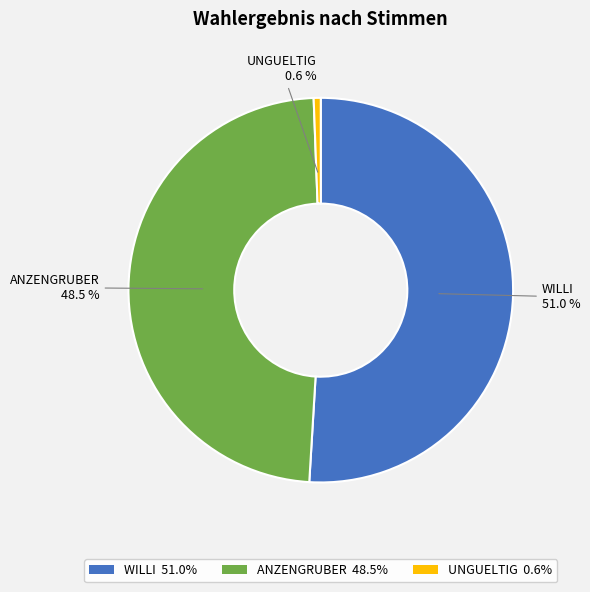

Does ANZENGRUBER 48.5% account for over 50% of the chart?

No